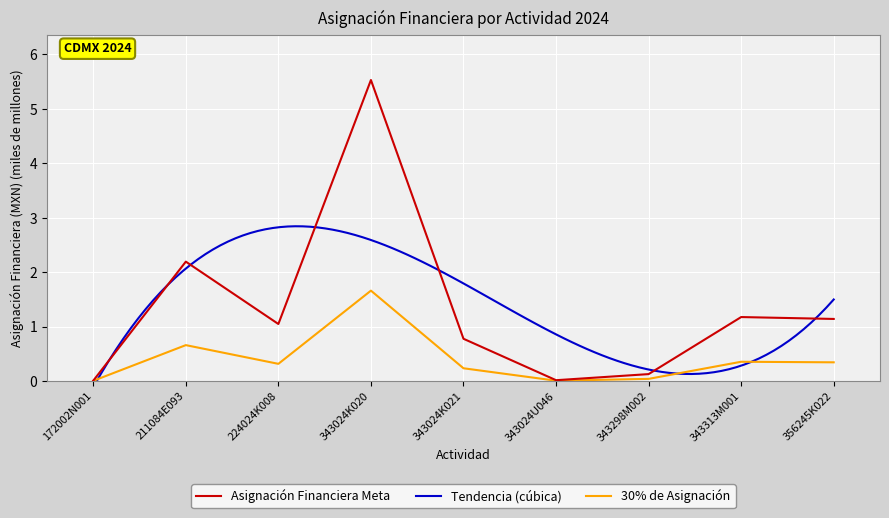

True or false: the data shows 0.1 at 224024K008.

False